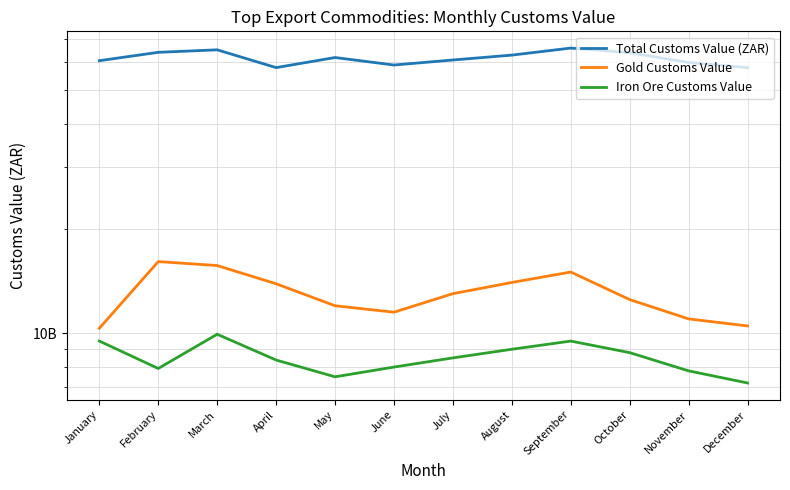

Reading left to right, list all the values displayed in this chart.

Total Customs Value (ZAR): January=60715351232.9	February=64172997274.5	March=65241092818.2	April=58000000000.0	May=62000000000.0	June=59000000000.0	July=61000000000.0	August=63000000000.0	September=66000000000.0	October=64000000000.0	November=60000000000.0	December=58000000000.0
Gold Customs Value: January=10337581083.9	February=16072605366.5	March=15658369438.1	April=13878823816.2	May=12000000000.0	June=11500000000.0	July=13000000000.0	August=14000000000.0	September=15000000000.0	October=12500000000.0	November=11000000000.0	December=10500000000.0
Iron Ore Customs Value: January=9502190903.0	February=7924989500.0	March=9938842938.0	April=8380244829.0	May=7500000000.0	June=8000000000.0	July=8500000000.0	August=9000000000.0	September=9500000000.0	October=8800000000.0	November=7800000000.0	December=7200000000.0